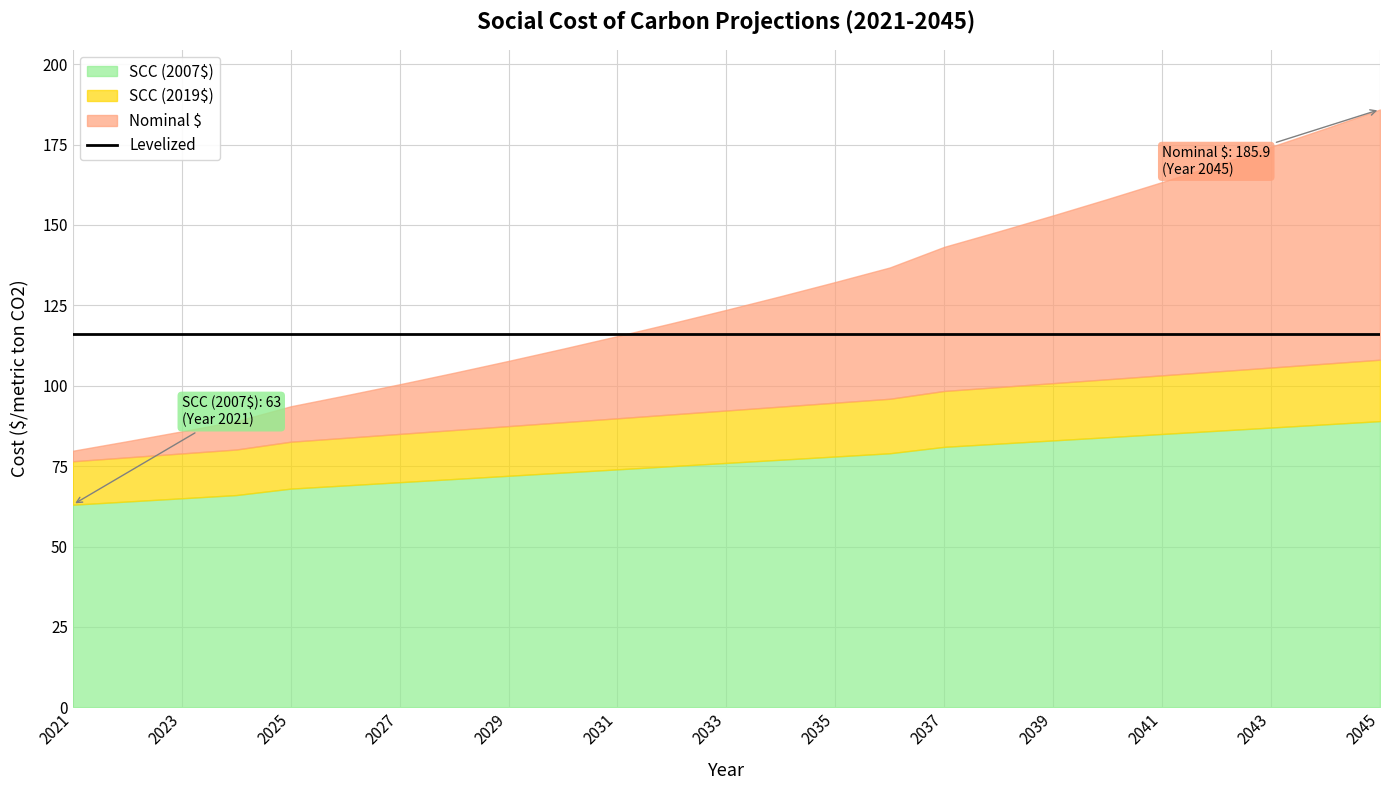

Which series has the widest spread of values?

Nominal $